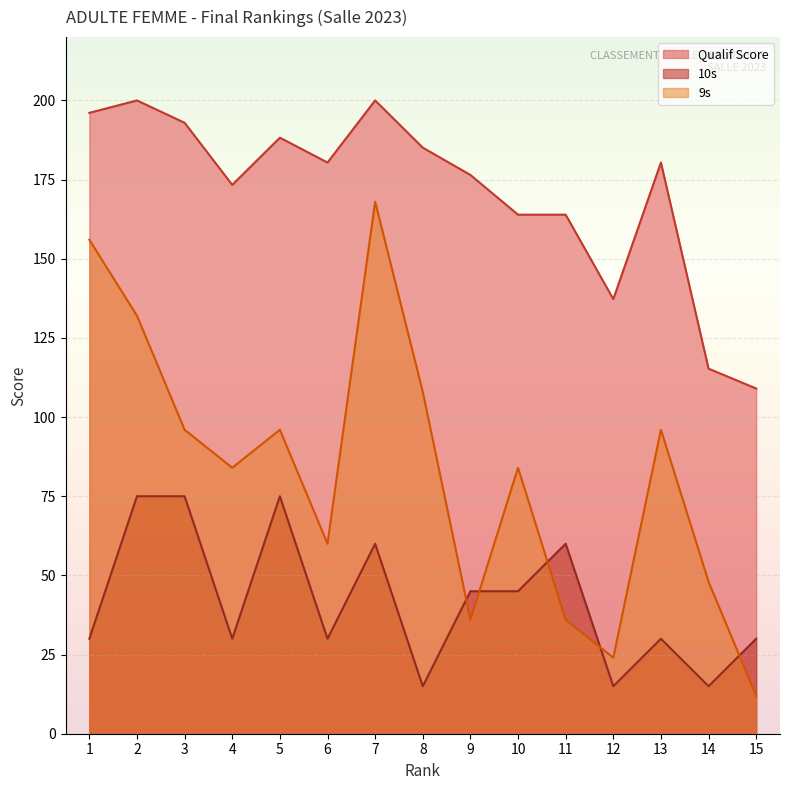

Where is the first local minimum for 10s?

4